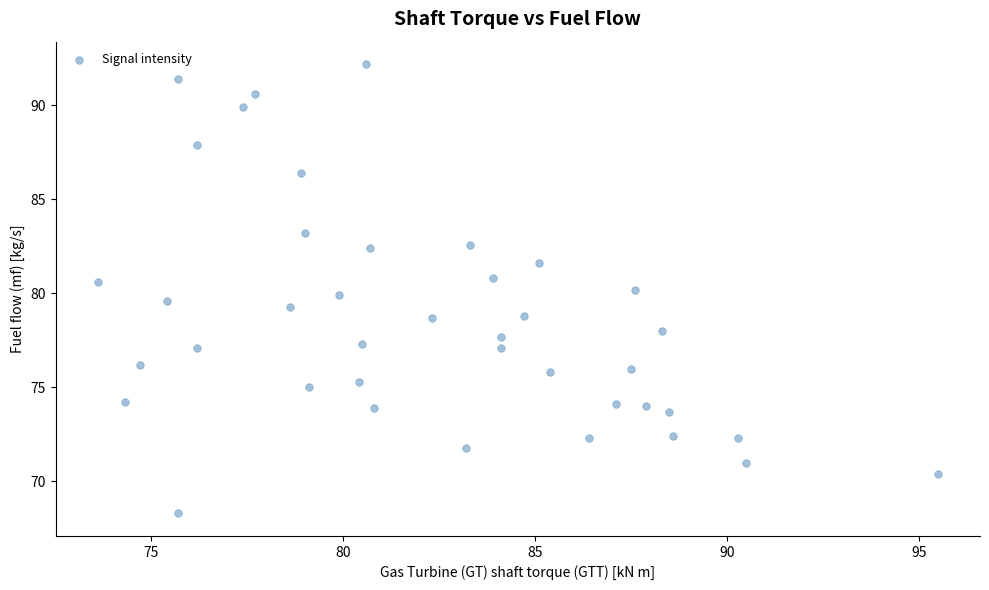

What is the range of Y values (max minus min)?

23.9